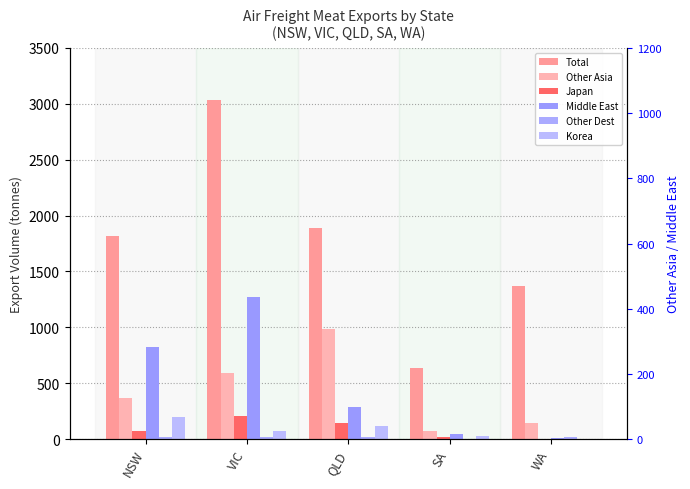

What is the total value across all series at SA?

799.9